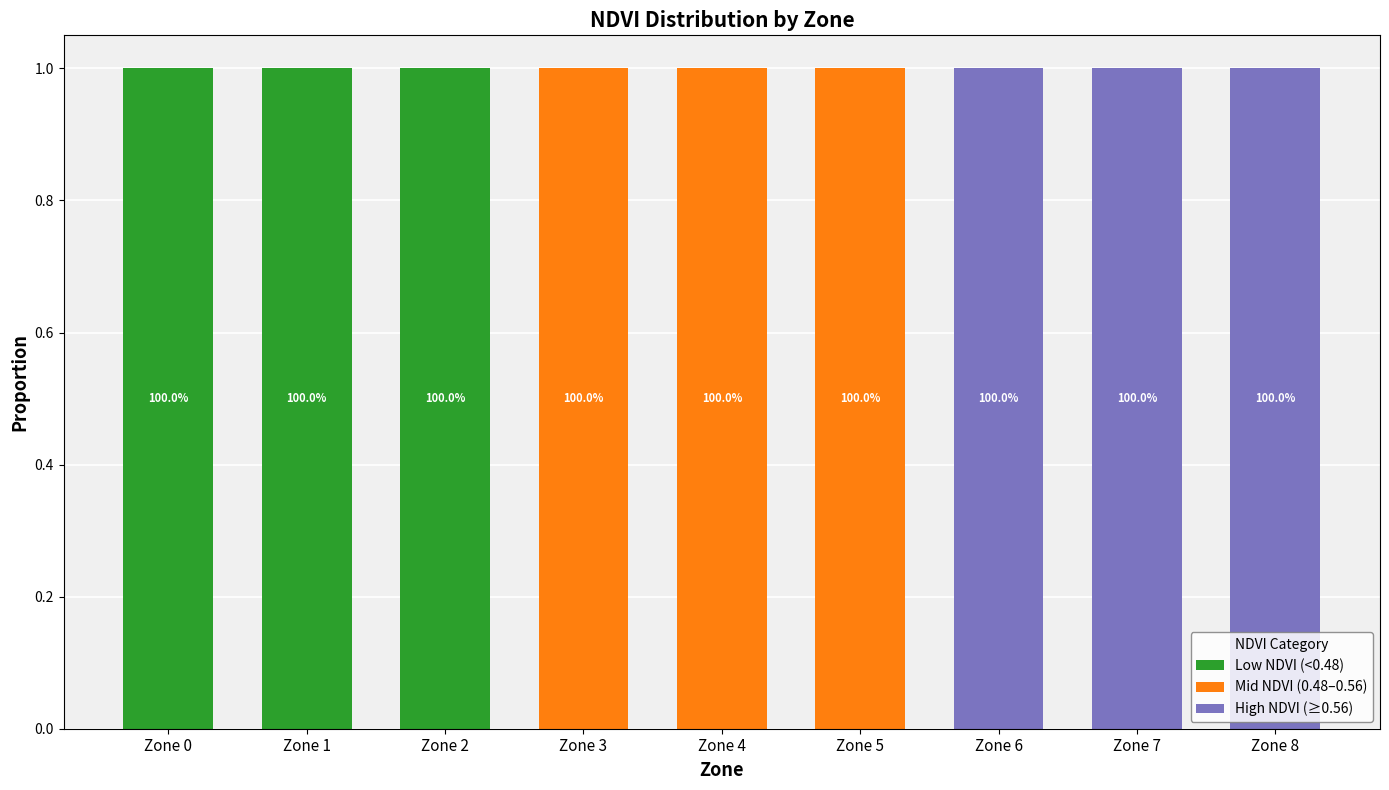

Reading right to left, list the values for the Low NDVI (<0.48) series.

Zone 8=0	Zone 7=0	Zone 6=0	Zone 5=0	Zone 4=0	Zone 3=0	Zone 2=1	Zone 1=1	Zone 0=1